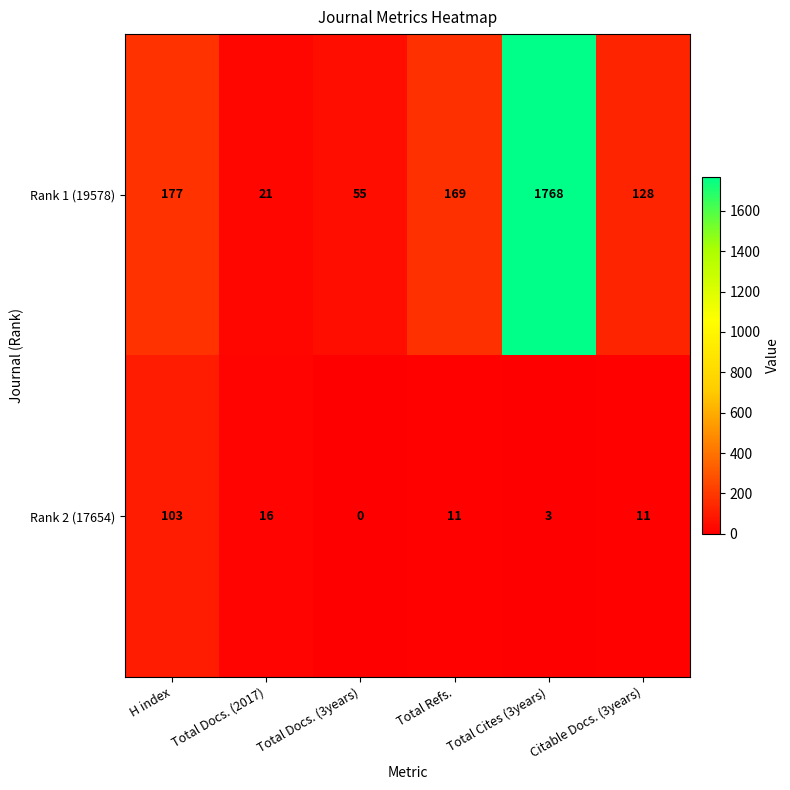

How many categories are shown in the chart?

6